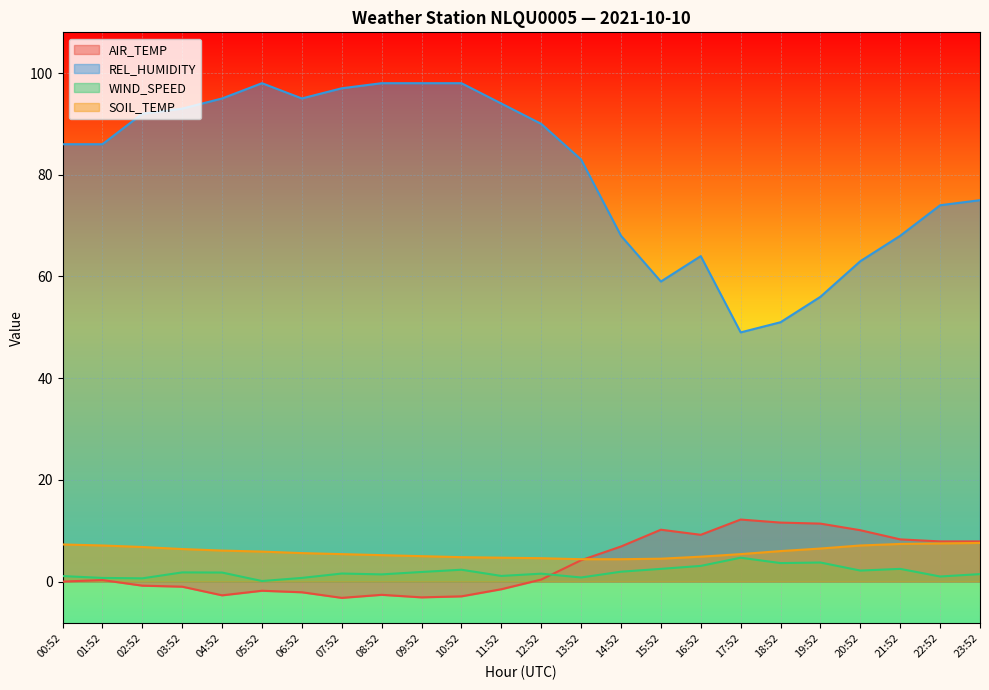

Is it true that WIND_SPEED equals 2.2 at 20:52?

True